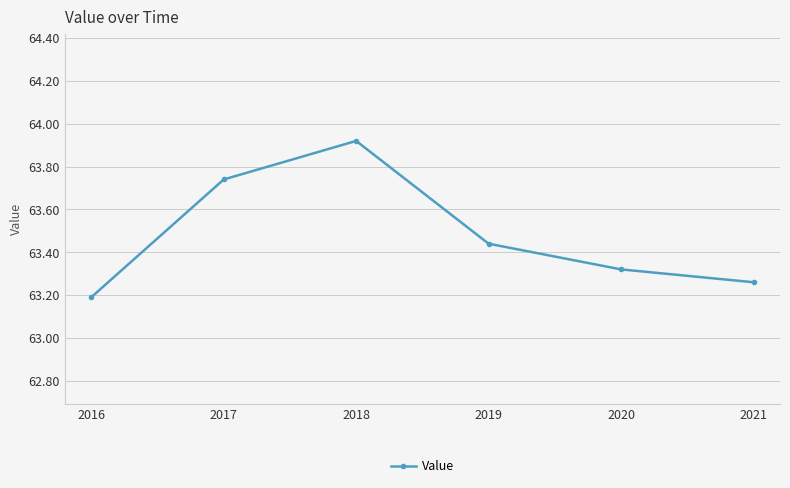

The chart shows a value of 107.6 at 2017. True or false?

False